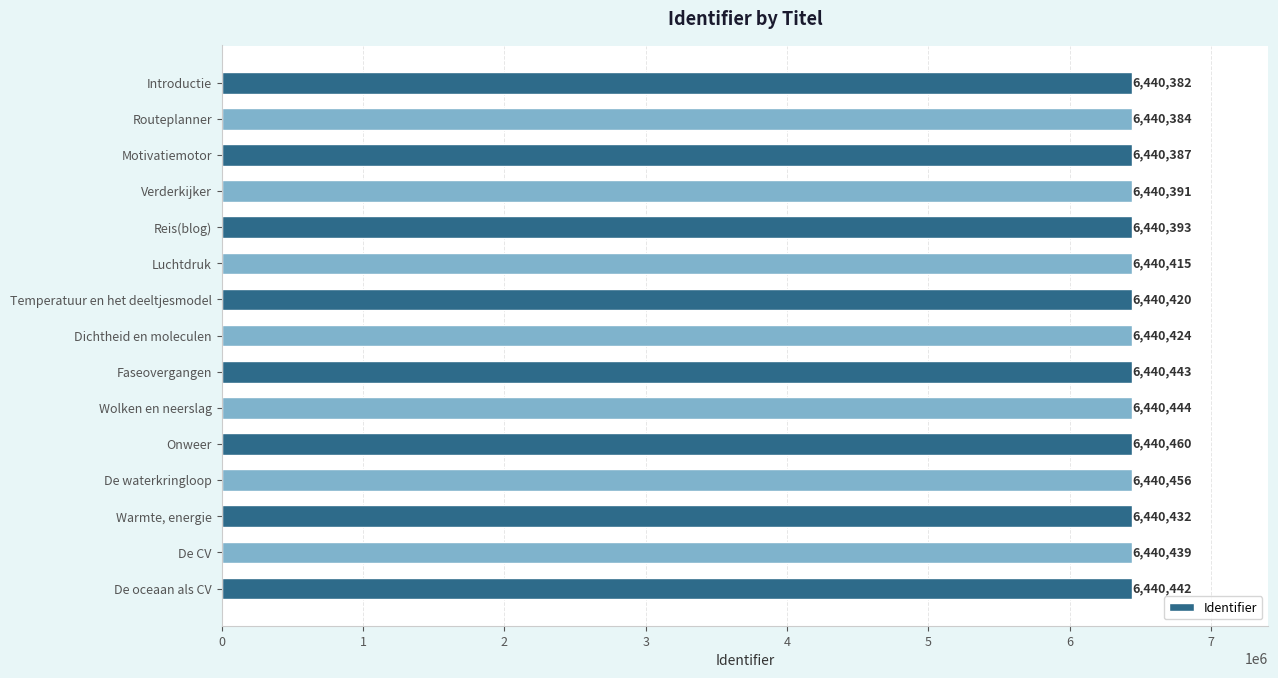

Is it true that the value at Luchtdruk is 6440415?

True